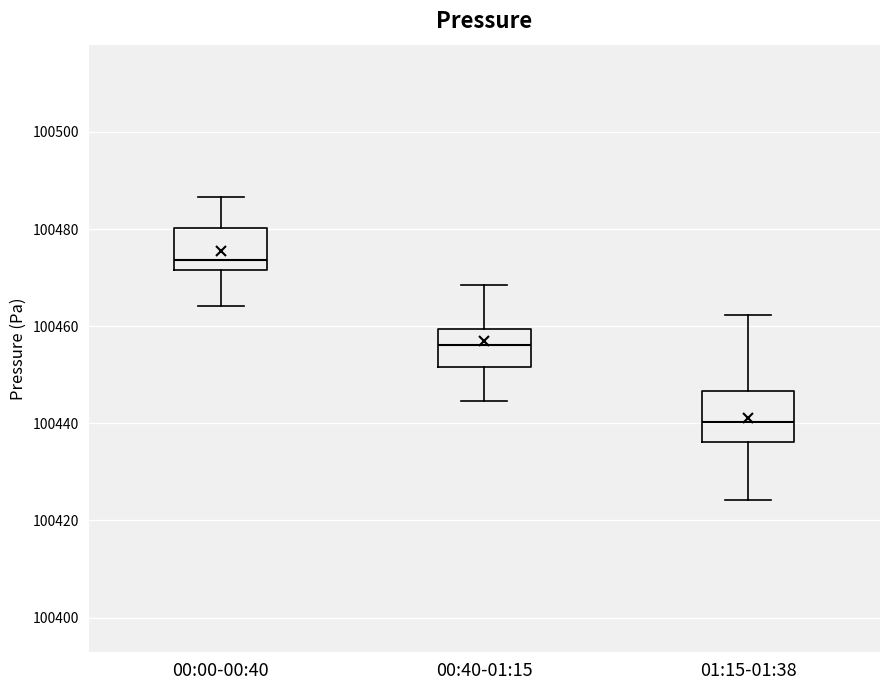

Reading left to right, read every box against the y-axis: the position of its median line, the range the box covers, and the ends of its whiskers. The values are not printed on the chart, so give them approximately, as read against the axis.

00:00-00:40: median 100474, box 100472 to 100480, whiskers 100464 to 100486
00:40-01:15: median 100456, box 100452 to 100460, whiskers 100444 to 100468
01:15-01:38: median 100440, box 100436 to 100446, whiskers 100424 to 100462